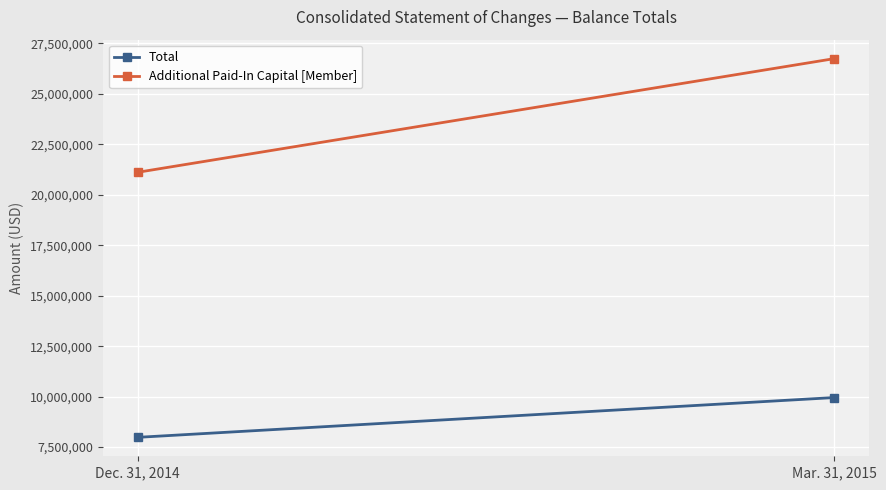

What is the value of the Total point at the 2nd from the left?

9953131